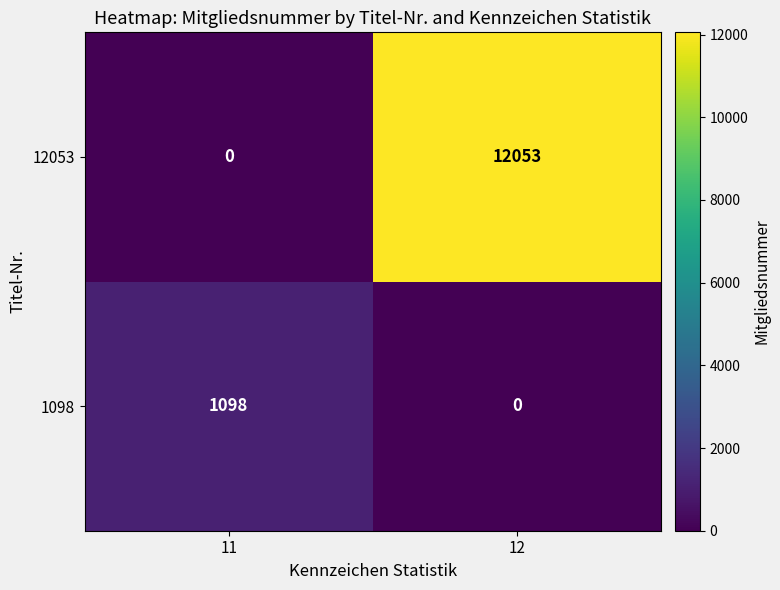

Is it true that 12053 equals 4437 at 11?

False